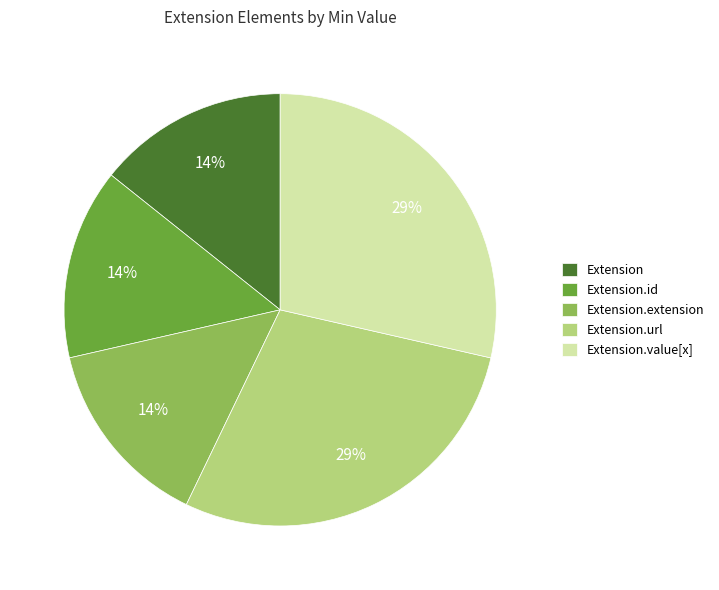

True or false: Extension.extension accounts for 14% of the total.

True